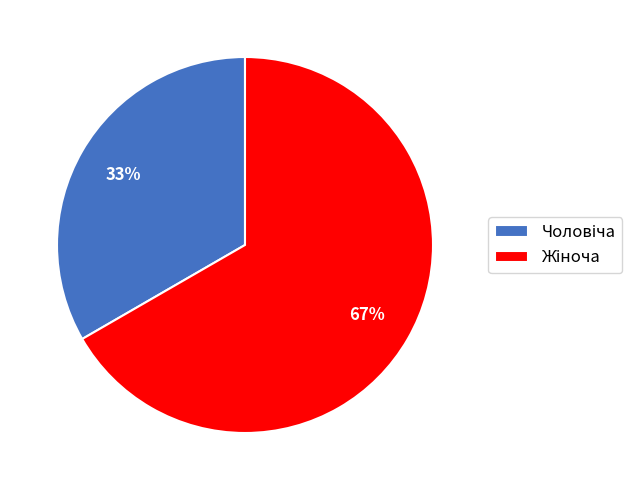

To the nearest percent, what is the average slice percentage?

50%